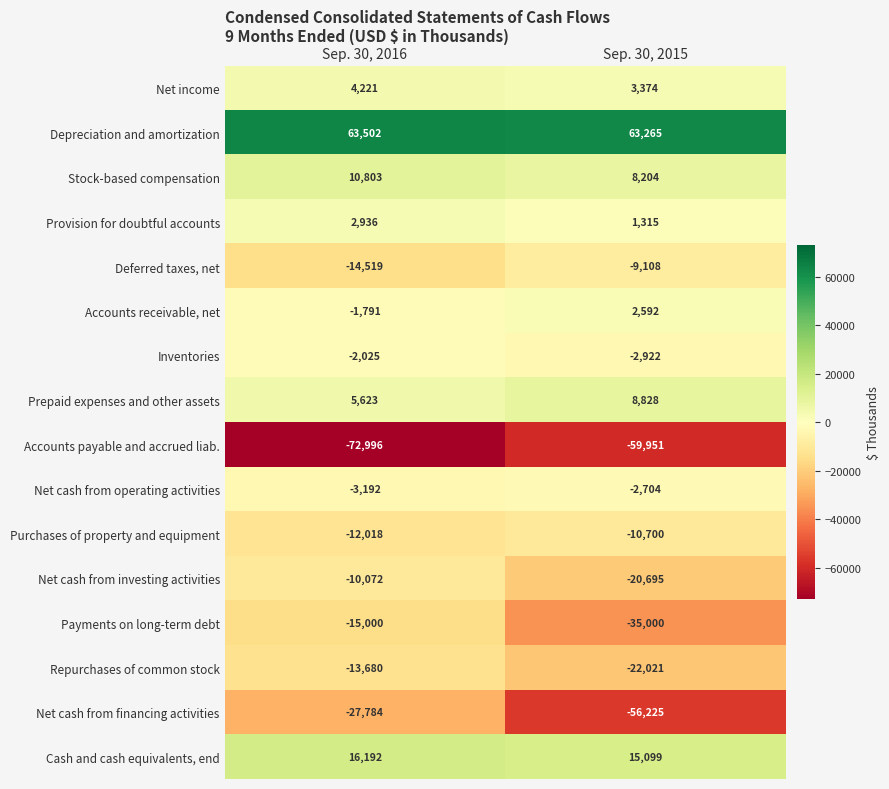

Is it true that Net cash from financing activities equals -11253 at Sep. 30, 2016?

False